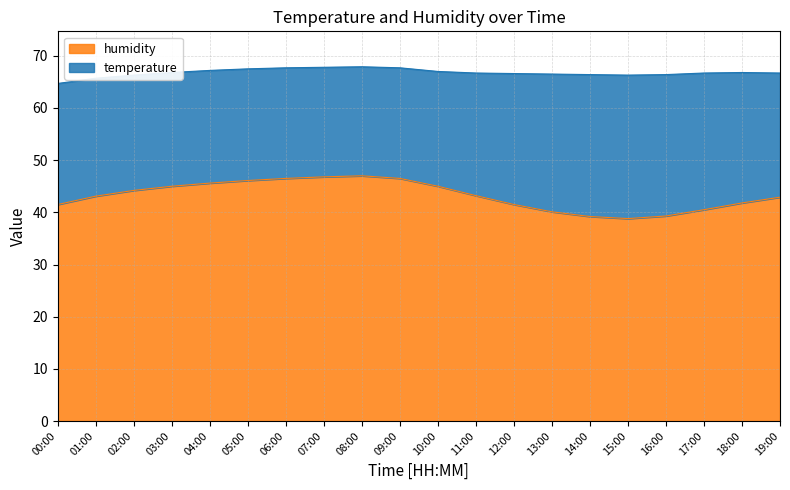

Between 17:00 and 16:00, which is larger?

17:00